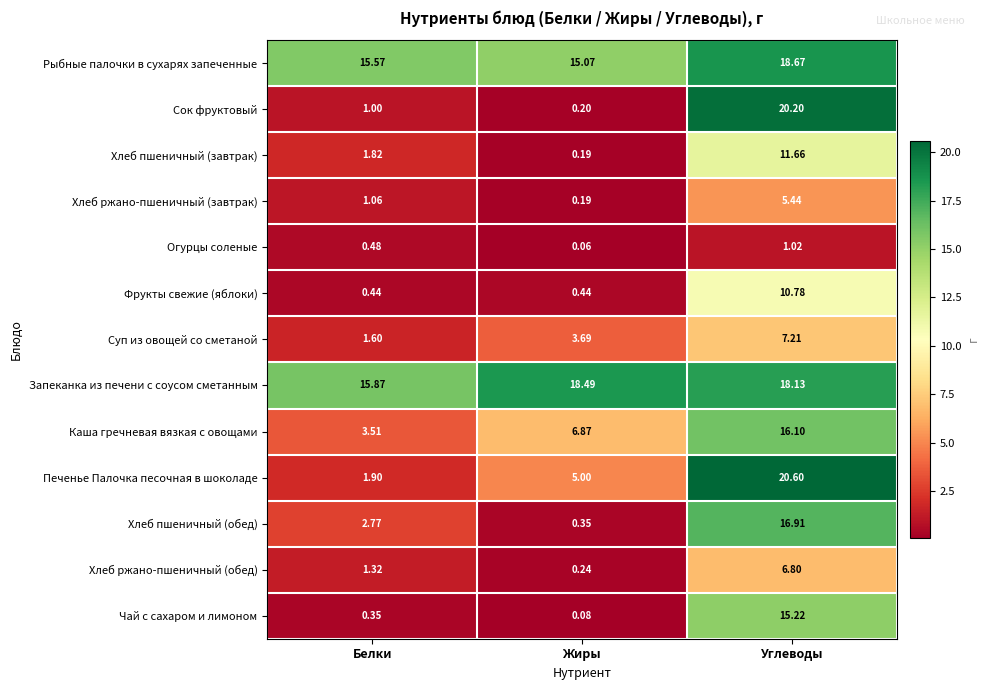

Between Белки and Жиры, which series saw the biggest shift?

Каша гречневая вязкая с овощами